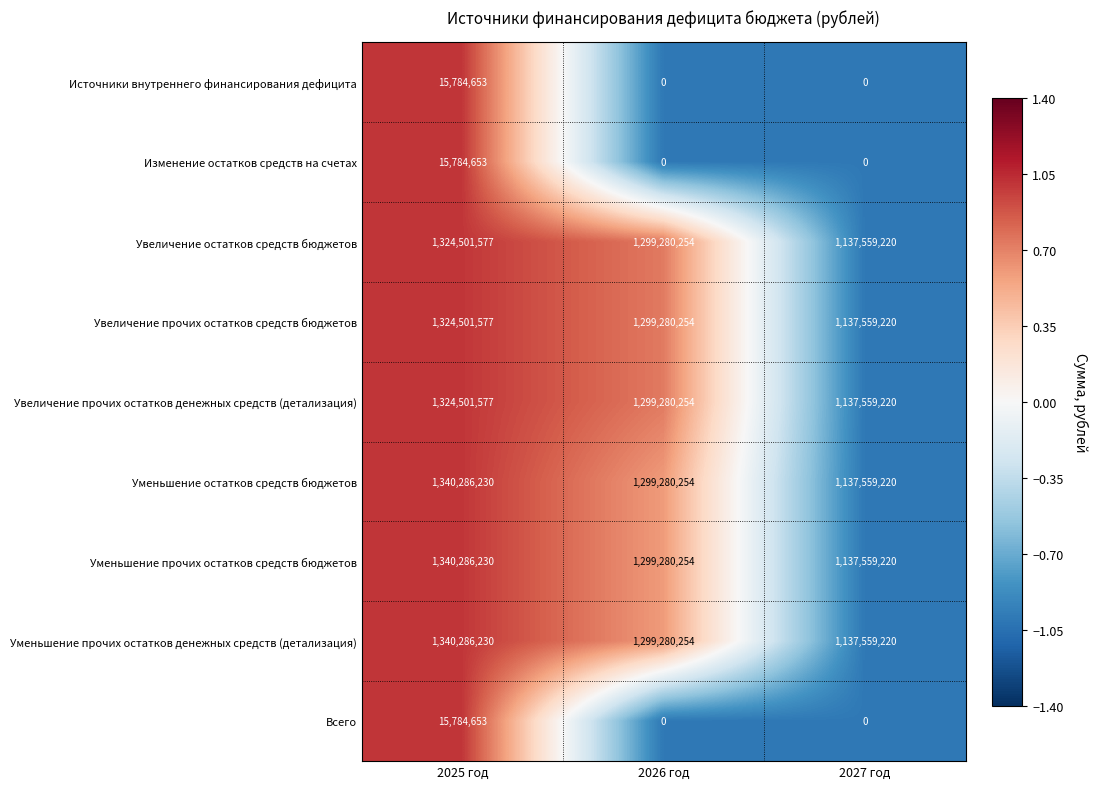

What is the difference between the maximum and minimum values in the Источники внутреннего финансирования дефицита series?

15784653